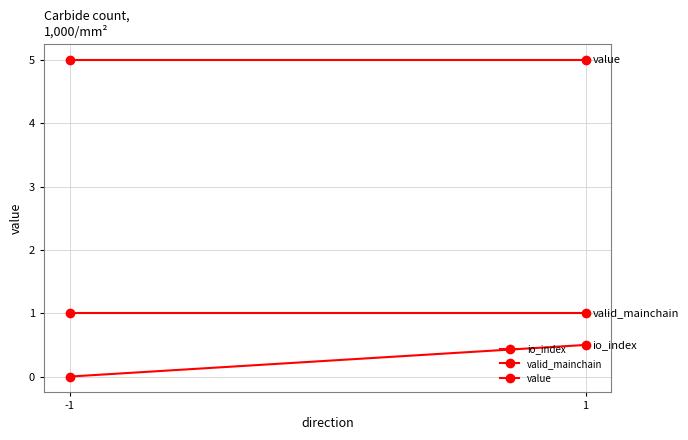

At which category is the sum across all series the highest?

1